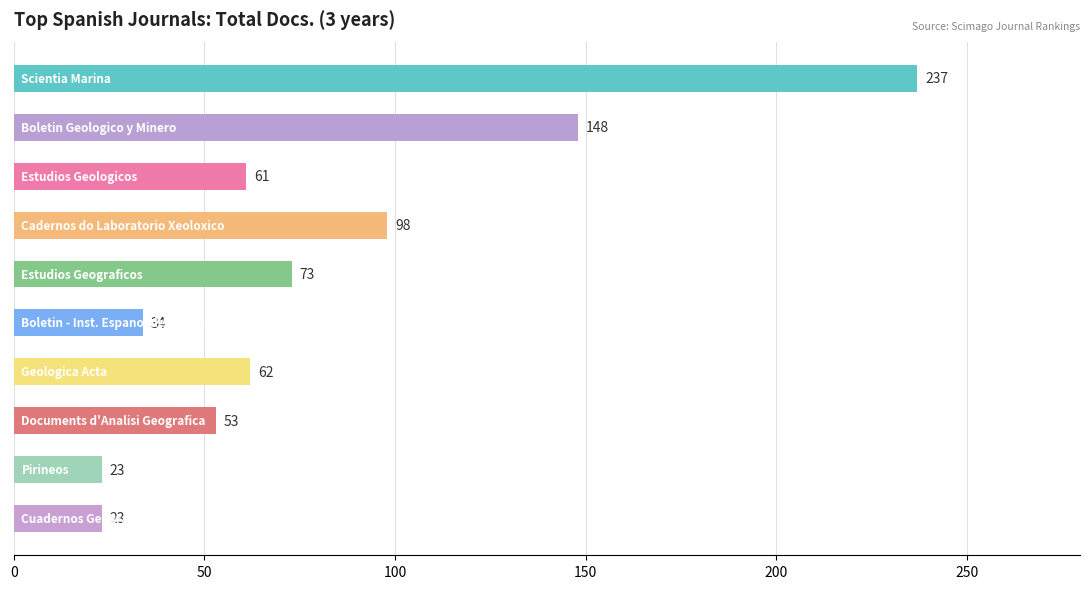

Are the bars horizontal?

Yes